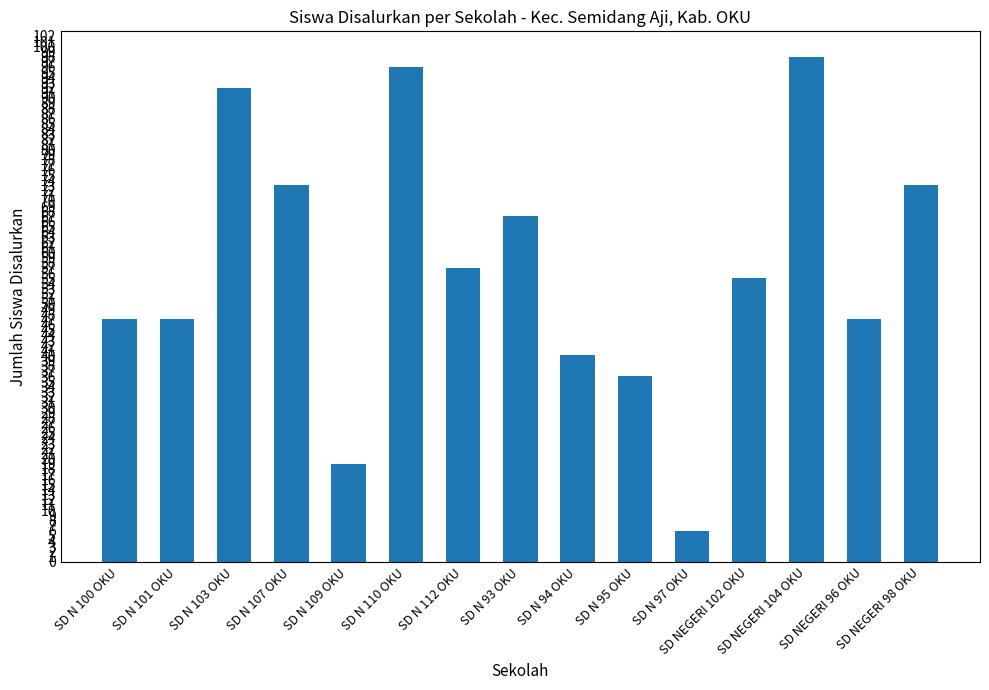

What is the difference between the second highest and second lowest values?

77